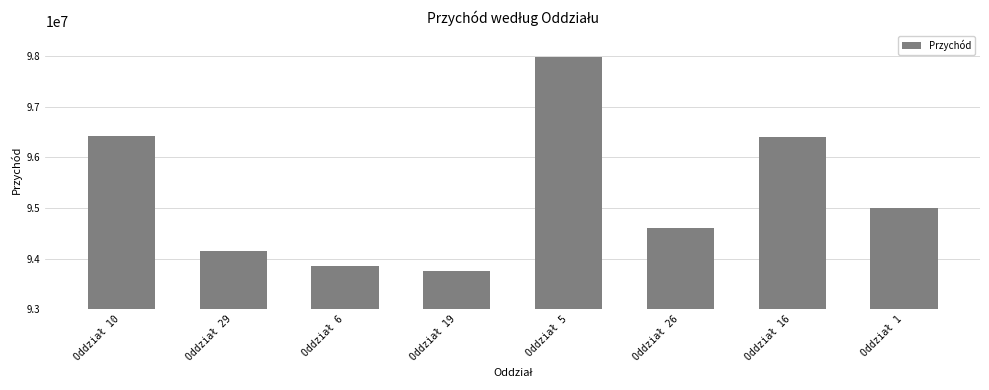

What is the average value?

95272875.9